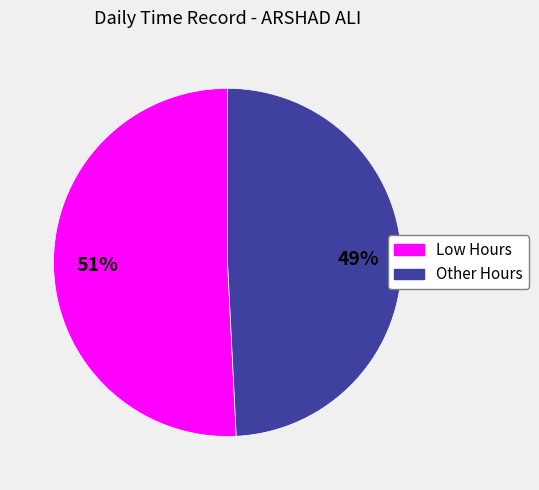

Is there any slice that represents more than half of the pie?

Yes